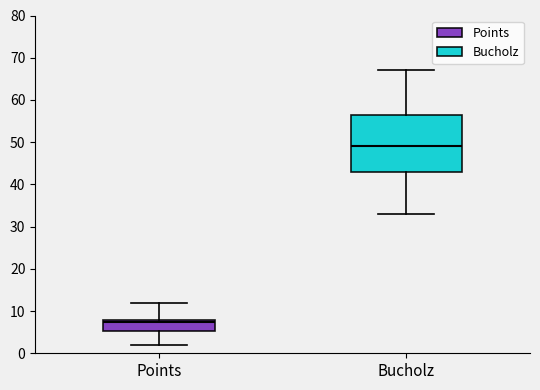

Reading left to right, transcribe this box plot: for each box, give where its median line is, the range the box spans, and where its two whiskers end, as read against the y-axis. The values are not printed on the chart, so give them approximately, as read against the axis.

Points: median 8 (just below the box's upper edge), box 5 to 8, whiskers 2 to 12
Bucholz: median 49, box 43 to 57, whiskers 33 to 67